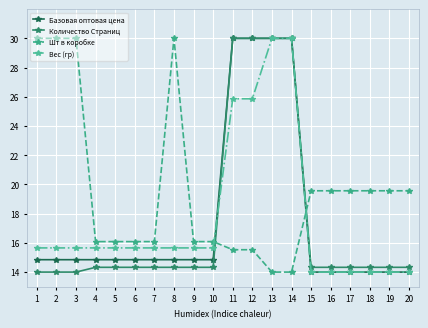

Which series changed the most between 11 and 14?

Вес (гр)